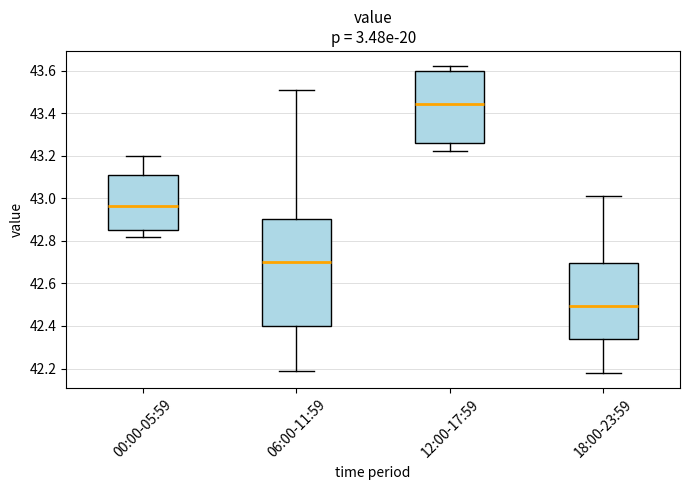

Reading left to right, transcribe this box plot: for each box, give where its median line is, the range the box spans, and where its two whiskers end, as read against the y-axis. The values are not printed on the chart, so give them approximately, as read against the axis.

00:00-05:59: median 42.96, box 42.86 to 43.12, whiskers 42.82 to 43.20
06:00-11:59: median 42.70, box 42.40 to 42.90, whiskers 42.20 to 43.52
12:00-17:59: median 43.44, box 43.26 to 43.60, whiskers 43.22 to 43.62
18:00-23:59: median 42.50, box 42.34 to 42.70, whiskers 42.18 to 43.02